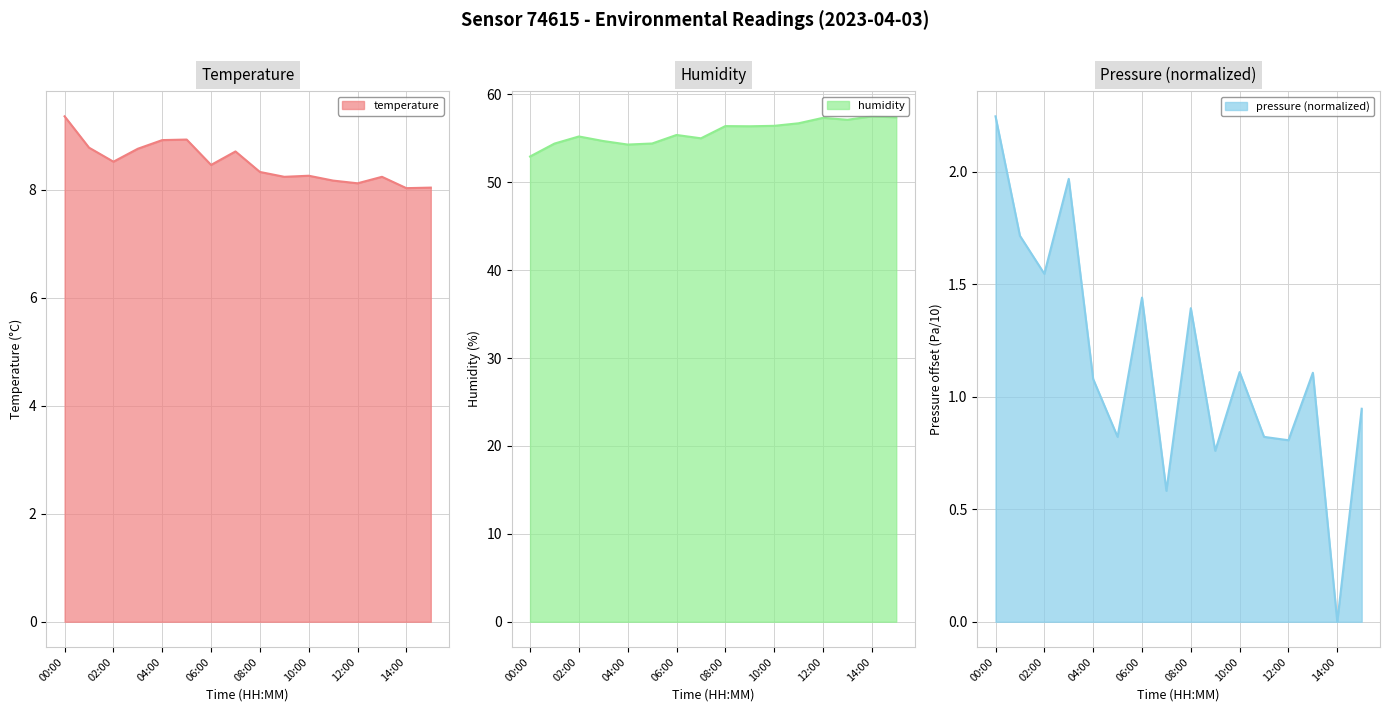

What is the sum of the pressure_scaled values at 03:00 and 04:00?

3.0